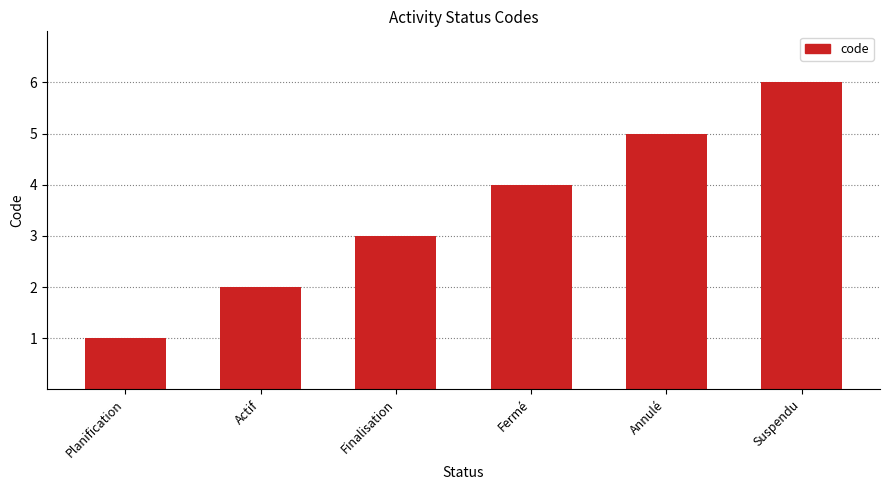

Approximately how many times larger is the value at Planification compared to Actif?

0.5